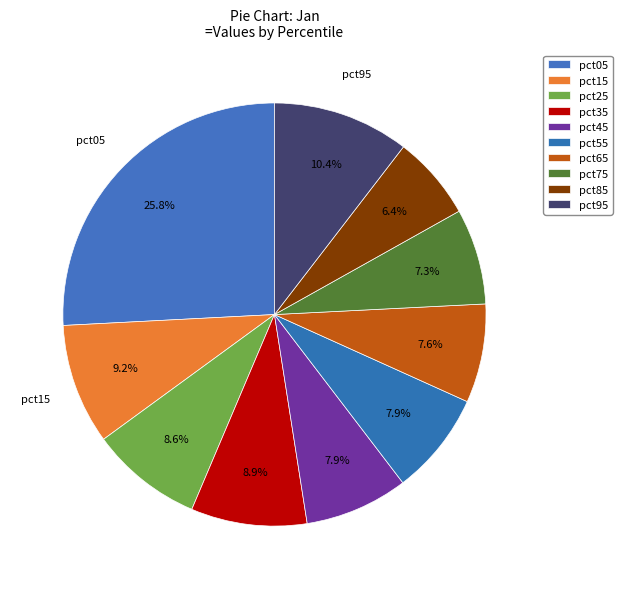

How much of the chart is everything except pct75?

92.7%